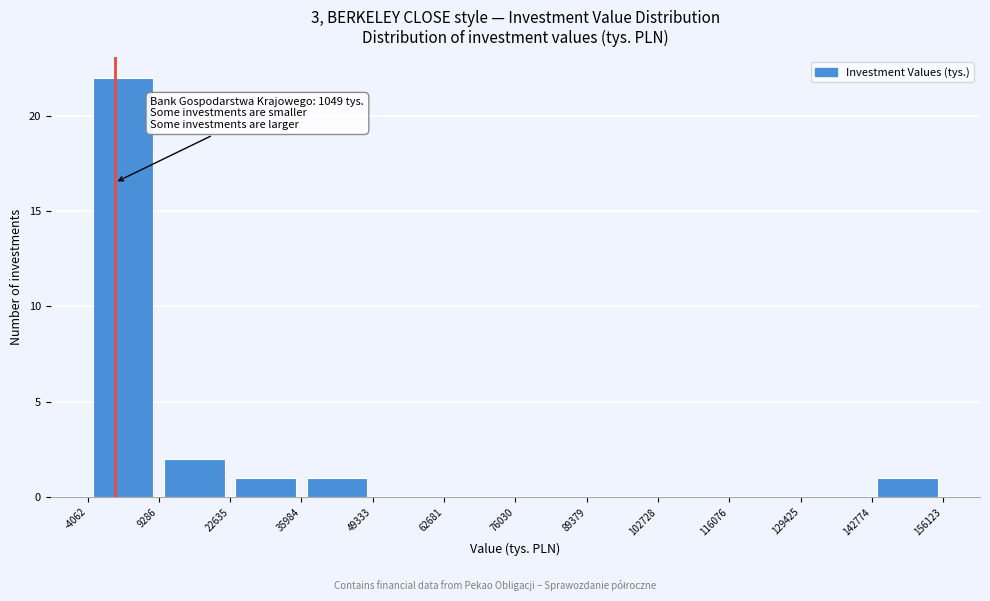

Over which range of the x-axis is the bar tallest?

-4062 to 9286